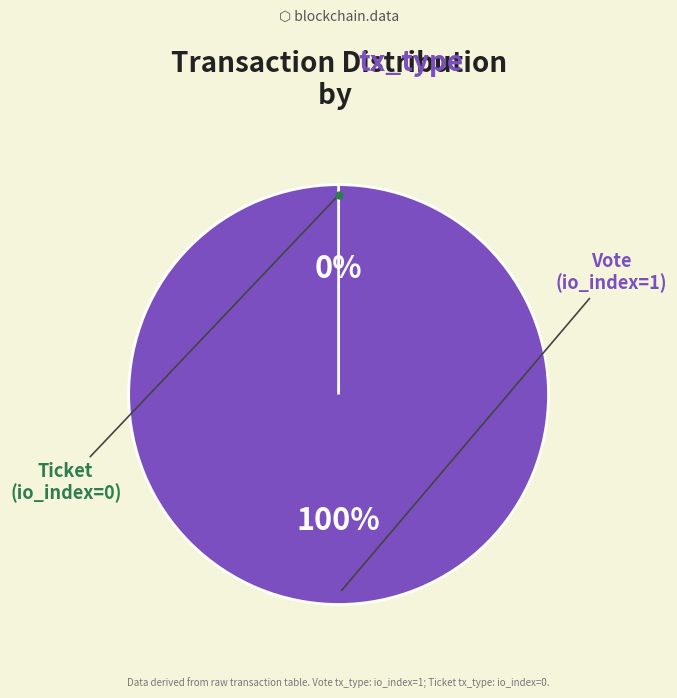

To the nearest percent, what is the difference between the largest and smallest slice percentages?

100%